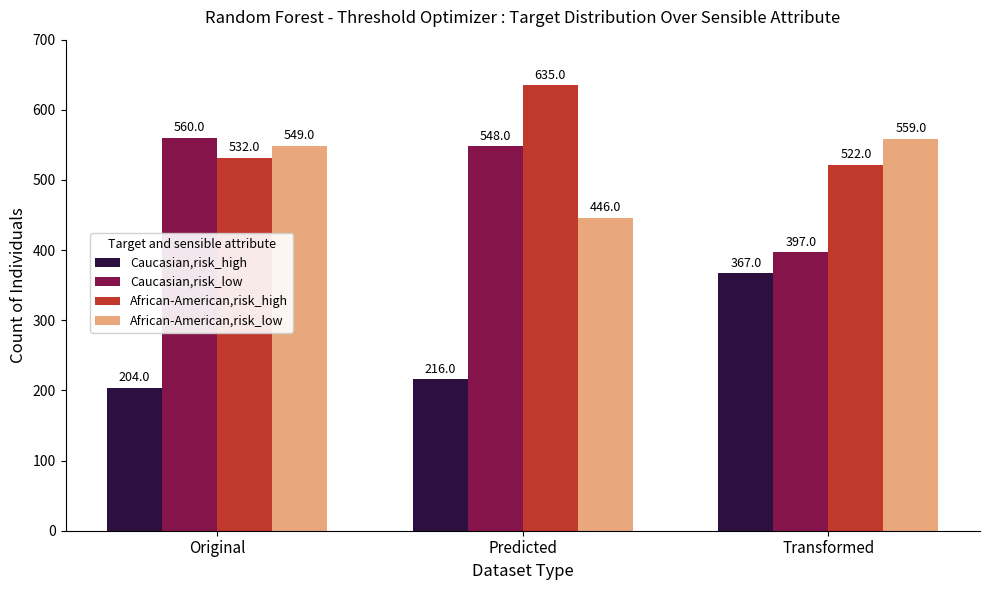

Is it true that African-American,risk_low equals 446 at Predicted?

True